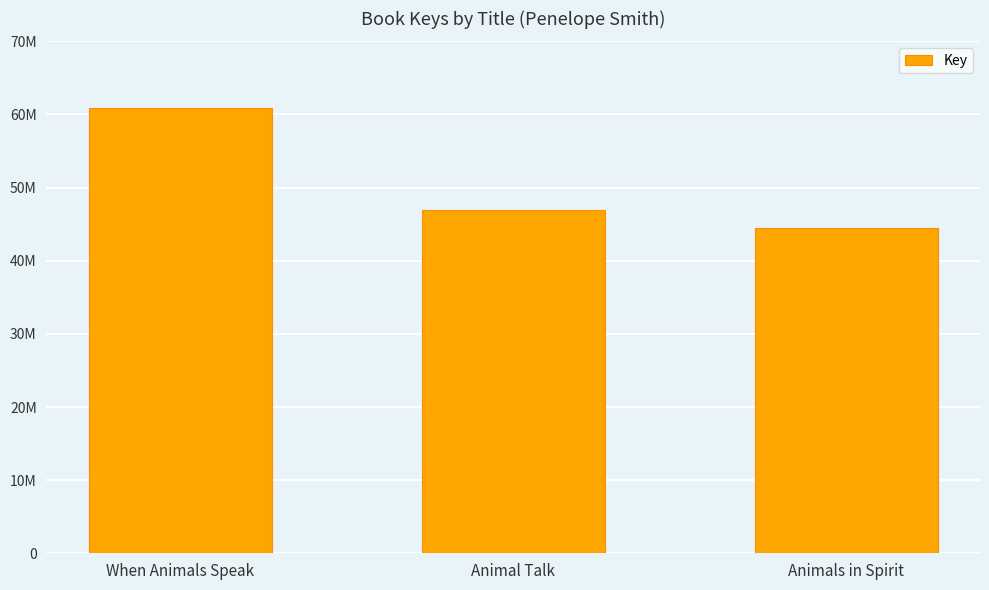

What is the value of the 3rd bar from the left?

44445730